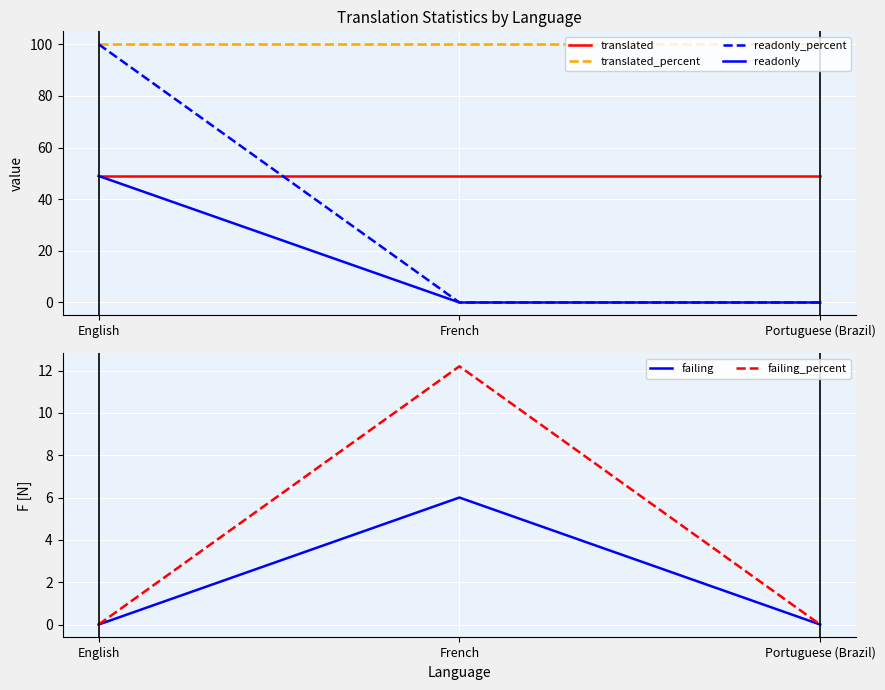

How many lines are shown in the chart?

6